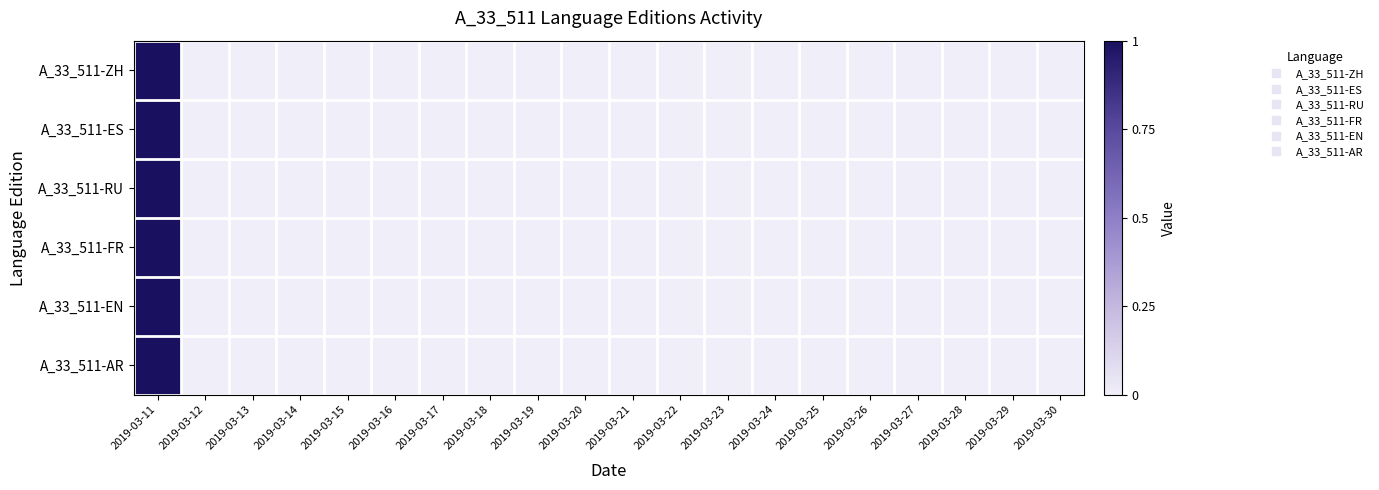

At how many categories does at least one series exceed 0?

1